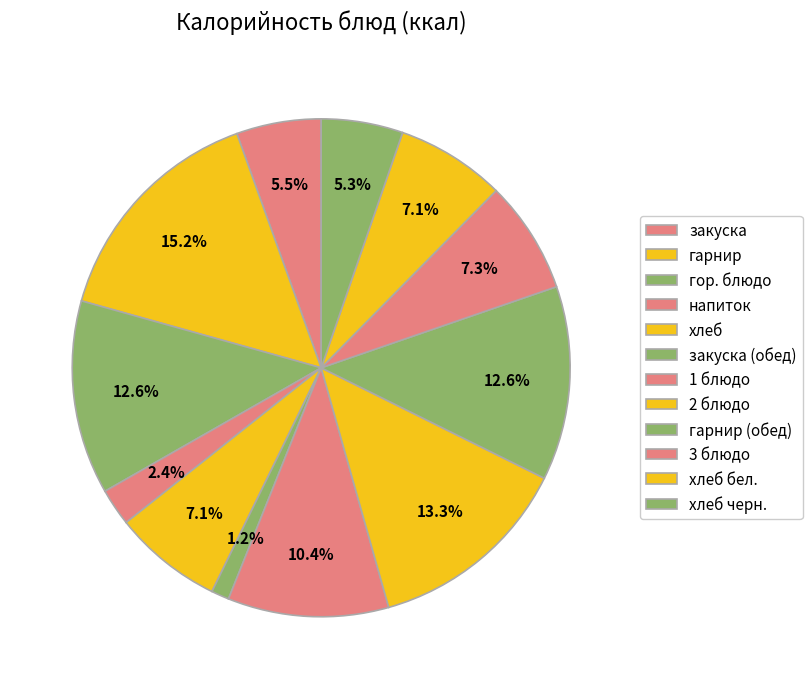

Count the number of slices in the pie.

12